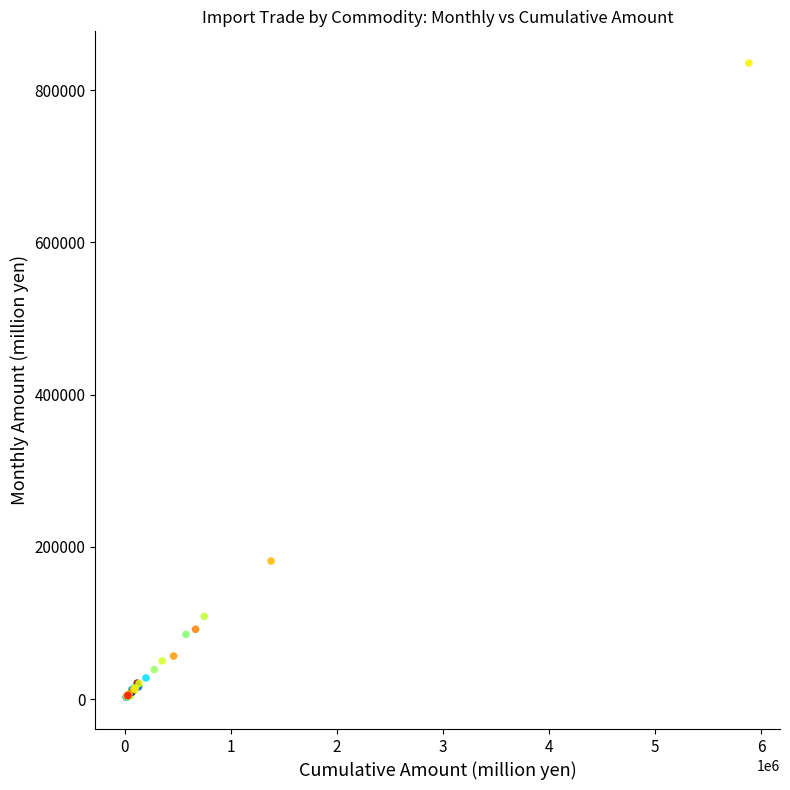

What Y value in the scatter plot is closest to 418988?

181320.2